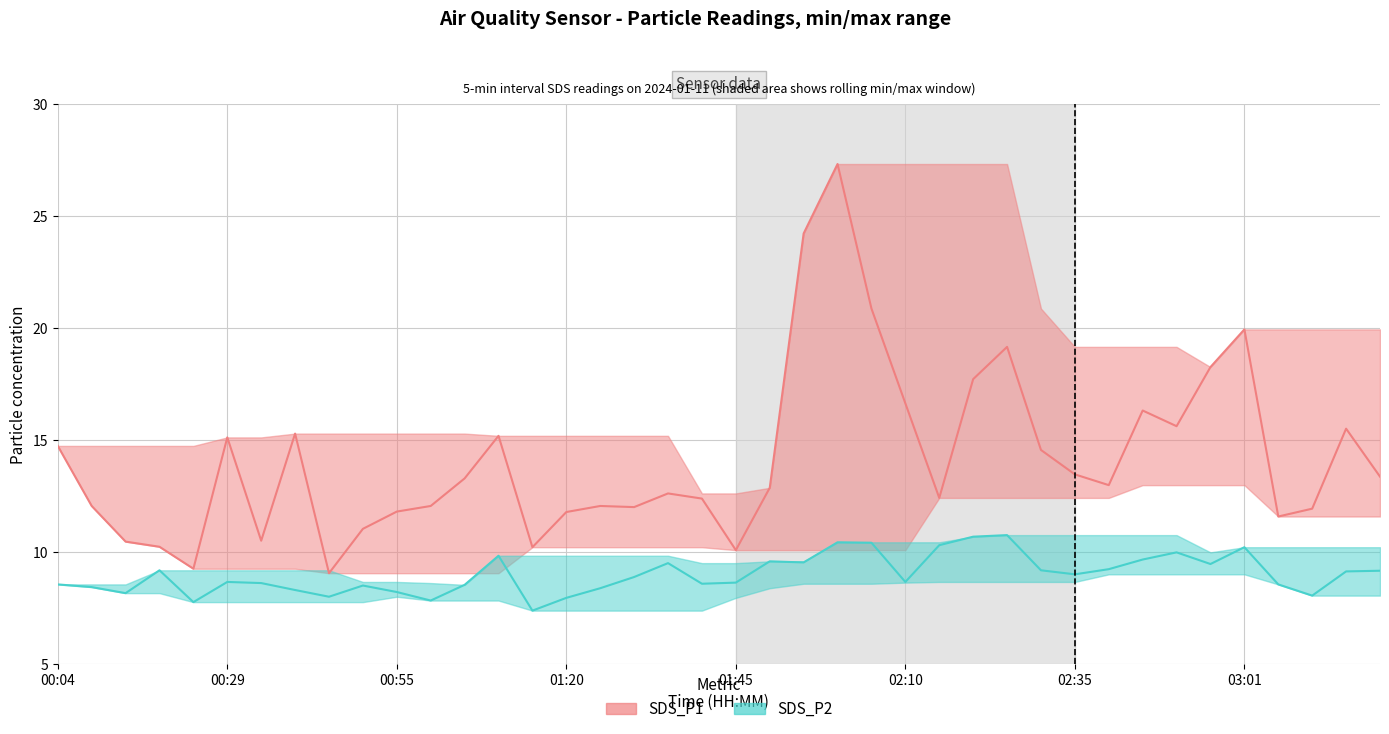

How many categories are shown in the chart?

40